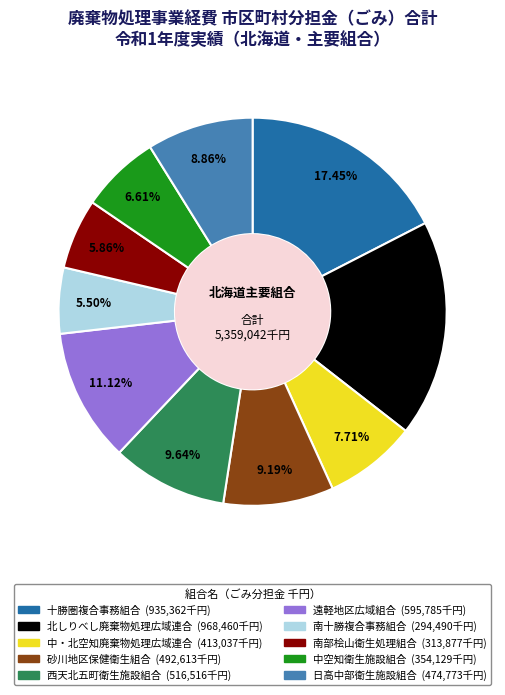

What percentage is the 西天北五町衛生施設組合 slice, to the nearest percent?

10%